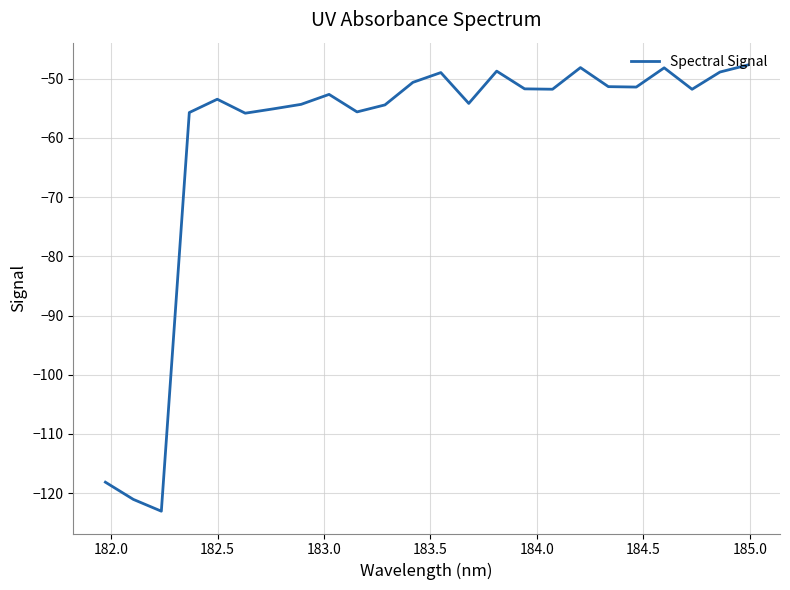

What is the minimum value shown in the chart?

-123.0